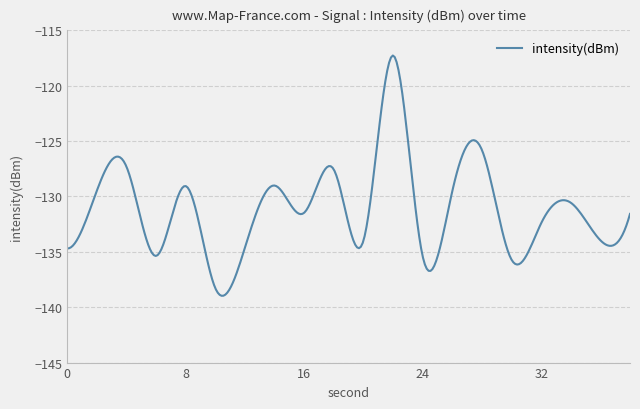

Does the chart display data point markers on the line(s)?

No